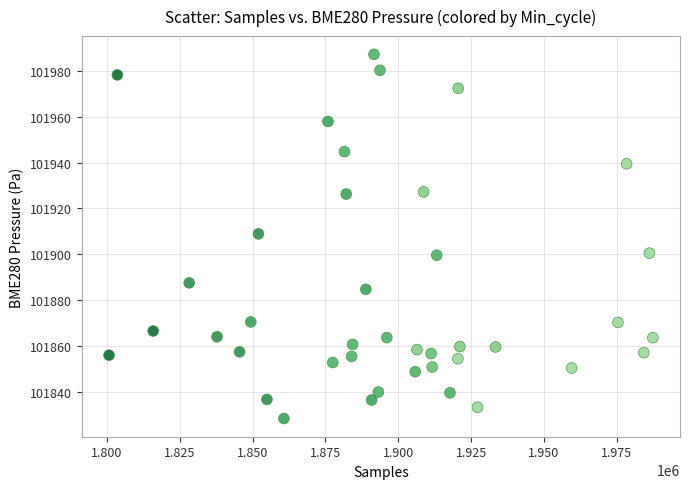

What is the range of X values (max minus min)?

186751.0